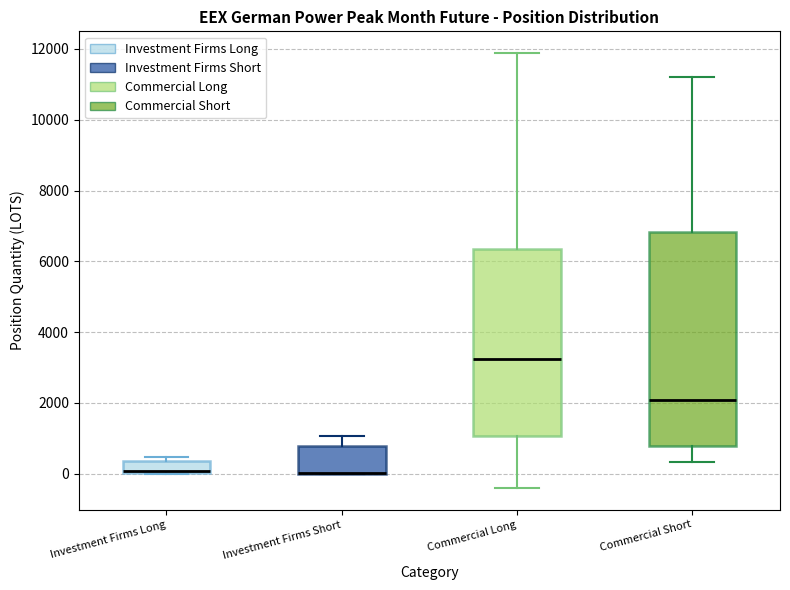

Comparing the boxes themselves (not the whiskers), which one is the tallest?

Commercial Short